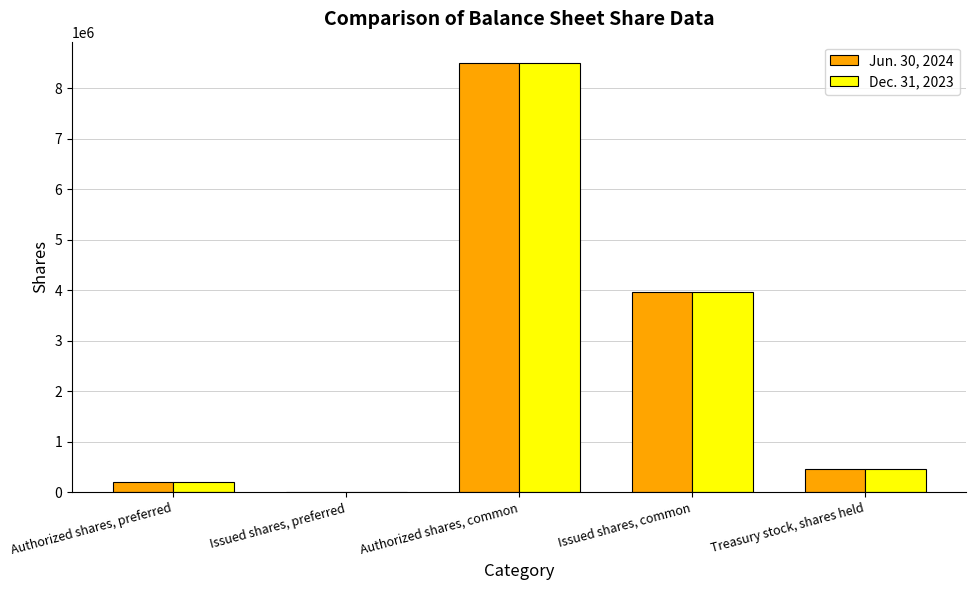

What is the greatest value displayed?

8500000